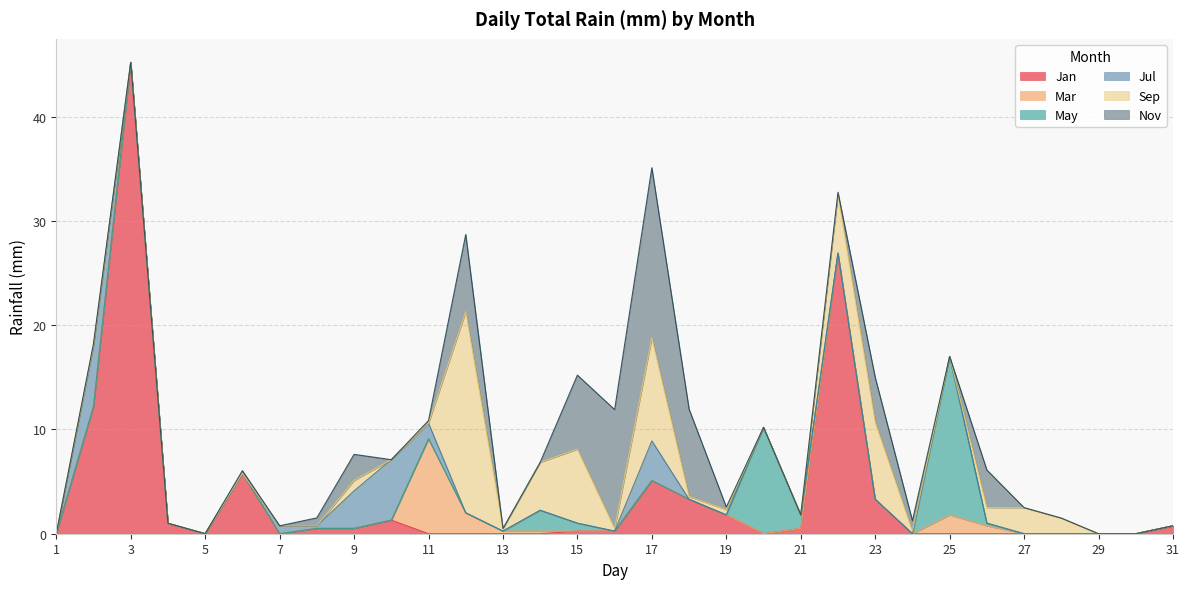

What is the total value across all series at 6?

6.0